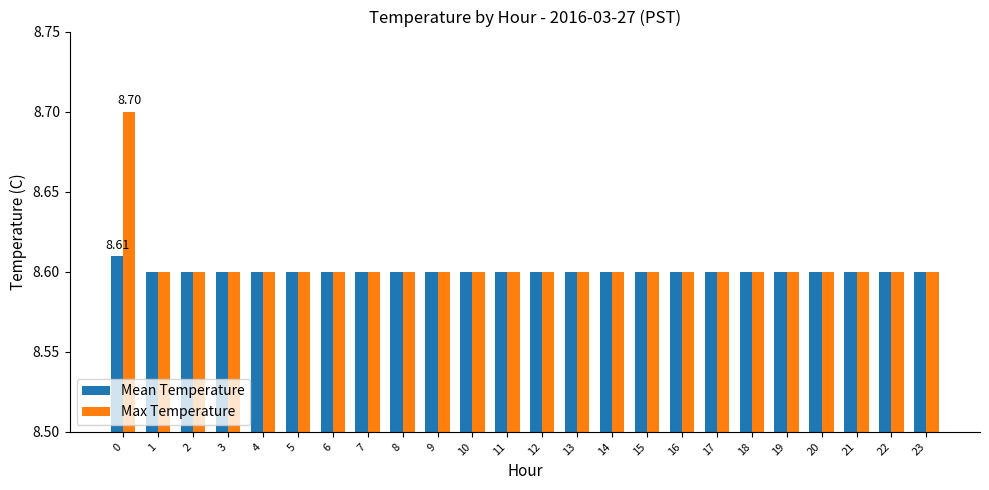

Is it true that Max Temperature equals 3.2 at 17?

False